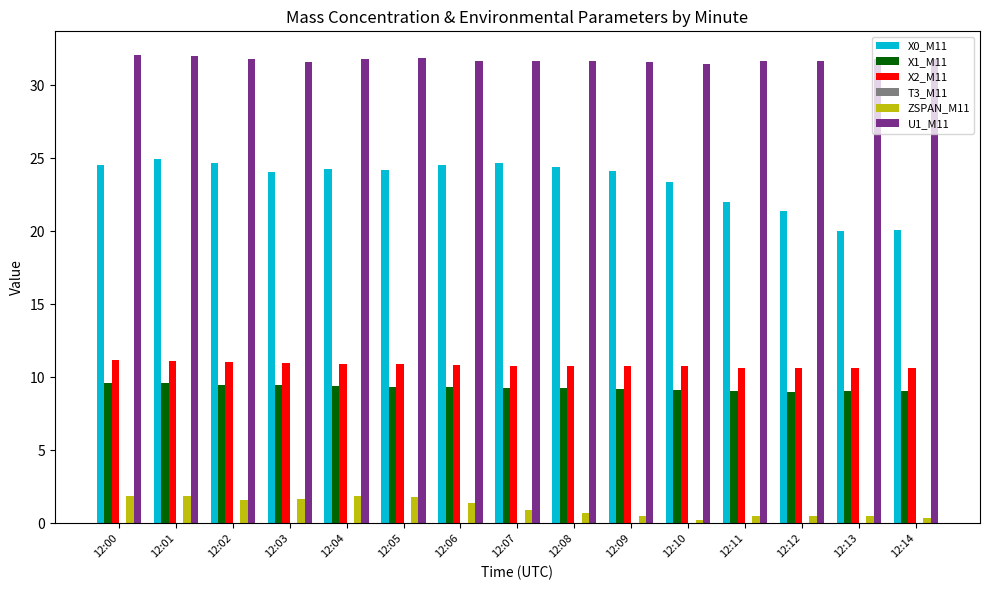

What is the difference between the X2_M11 values at 12:05 and 12:10?

0.2